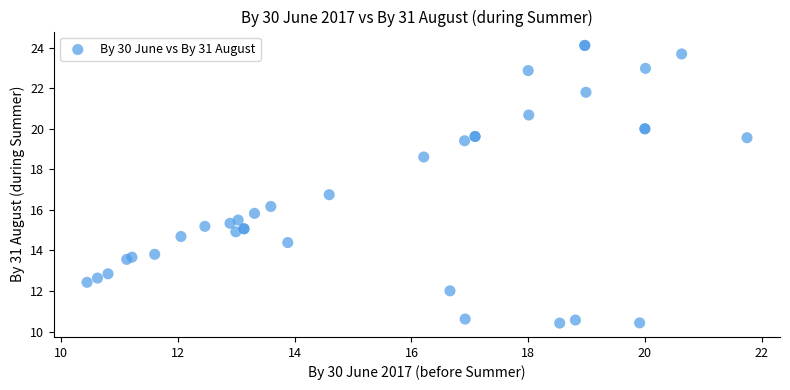

What Y value in the scatter plot is closest to 17?

16.8